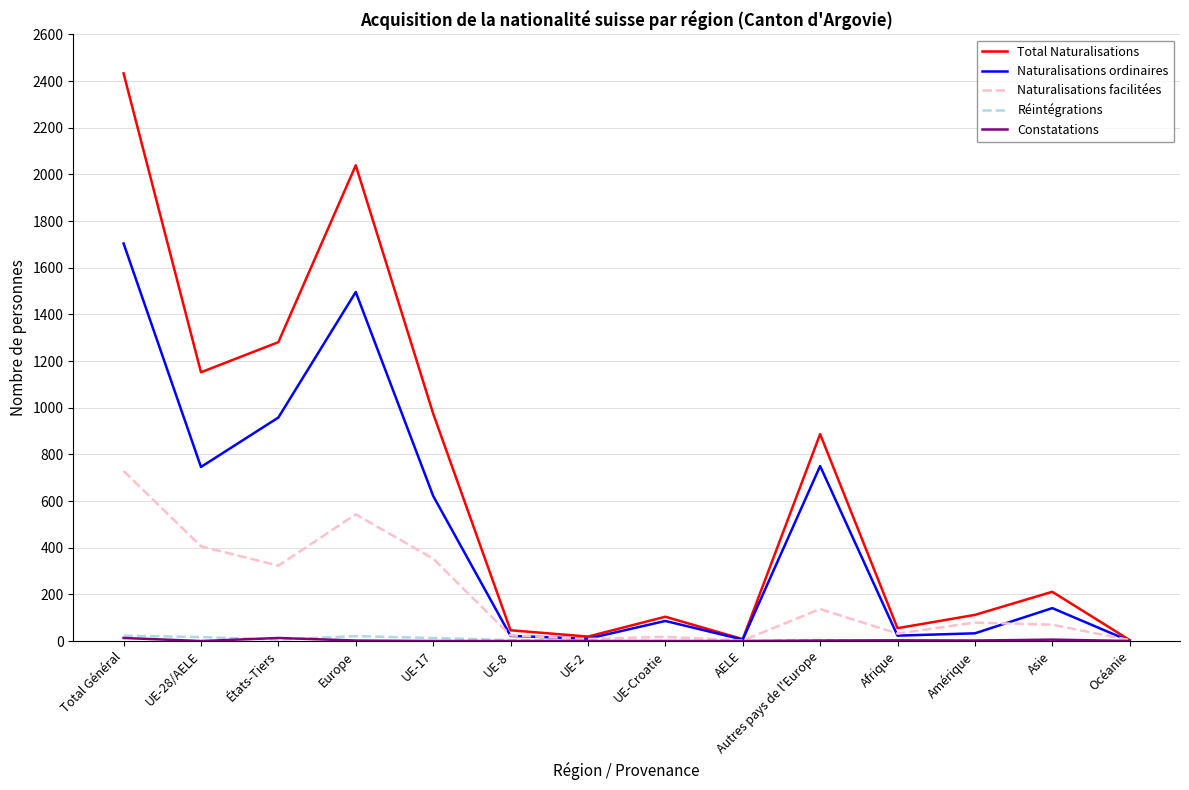

The value of Naturalisations ordinaires at Europe is 2563. True or false?

False